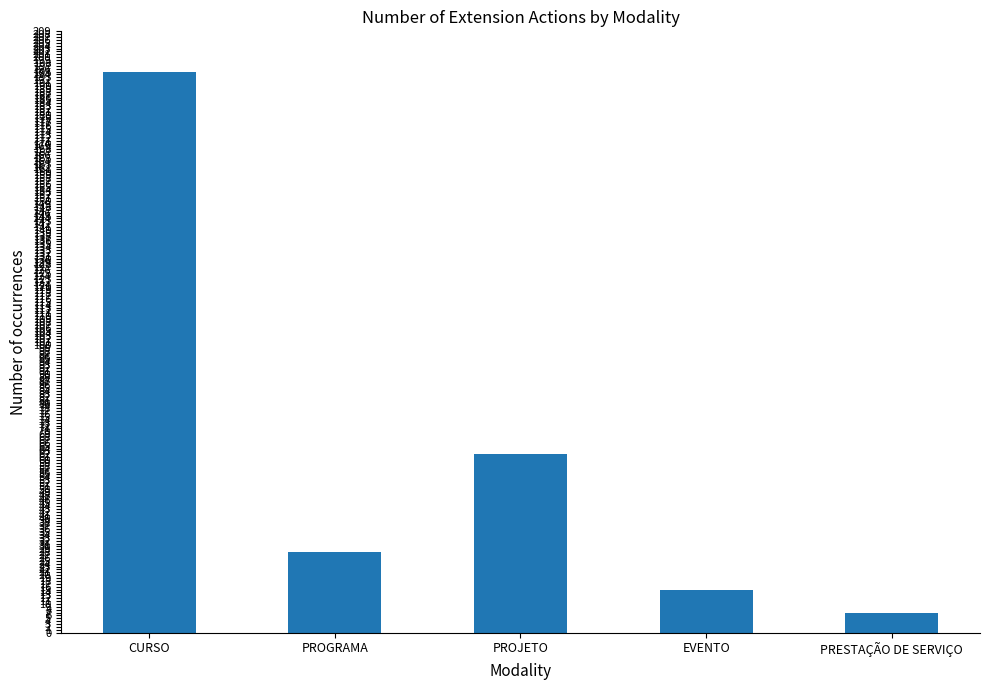

What is the value of the 1st bar from the left?

195